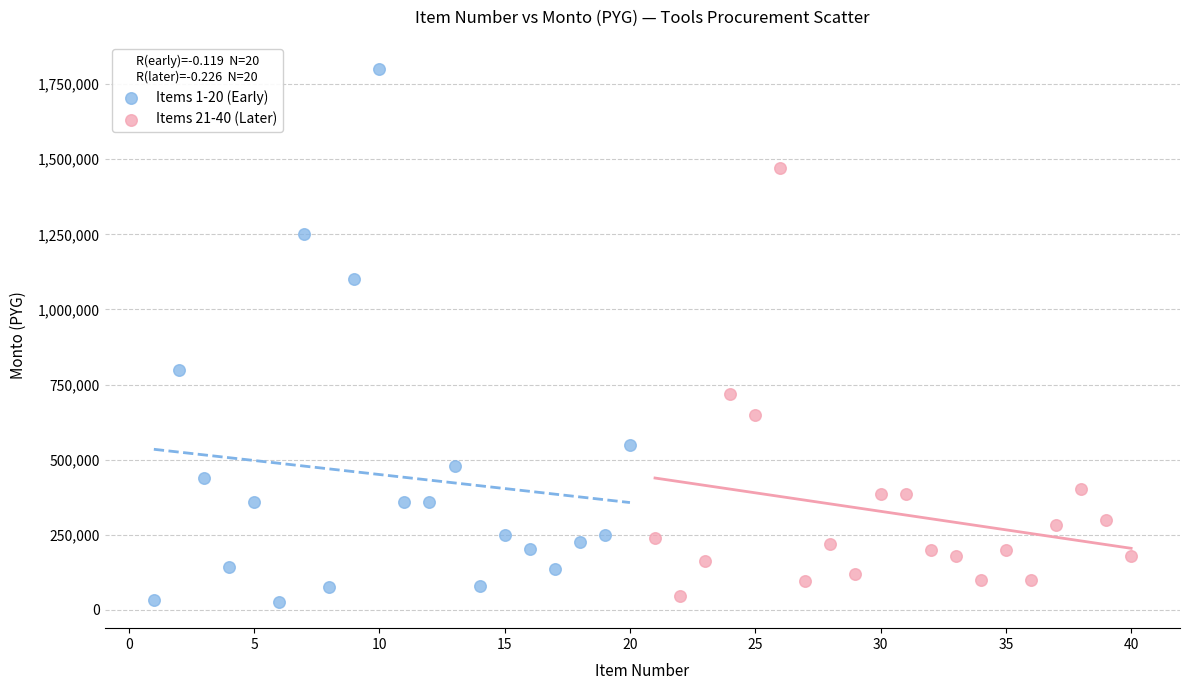

What are all the series names shown in the legend?

Items 1-20 (Early), Items 21-40 (Later)